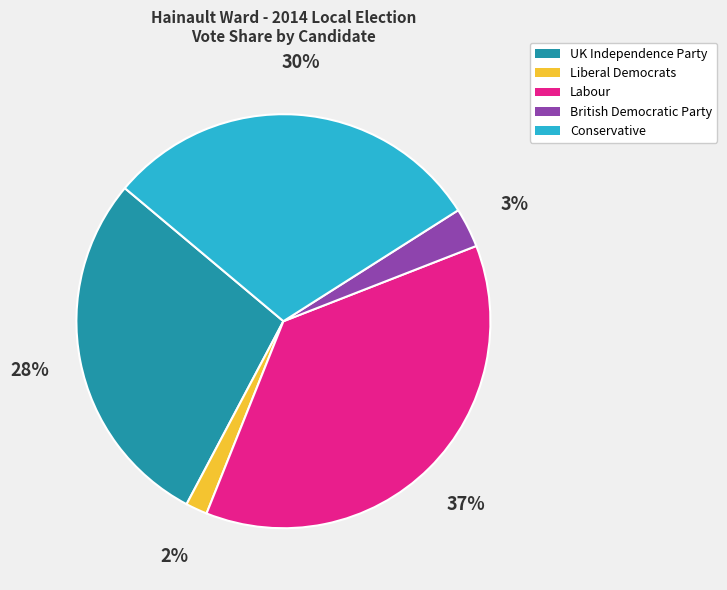

Is there a majority slice in this chart?

No